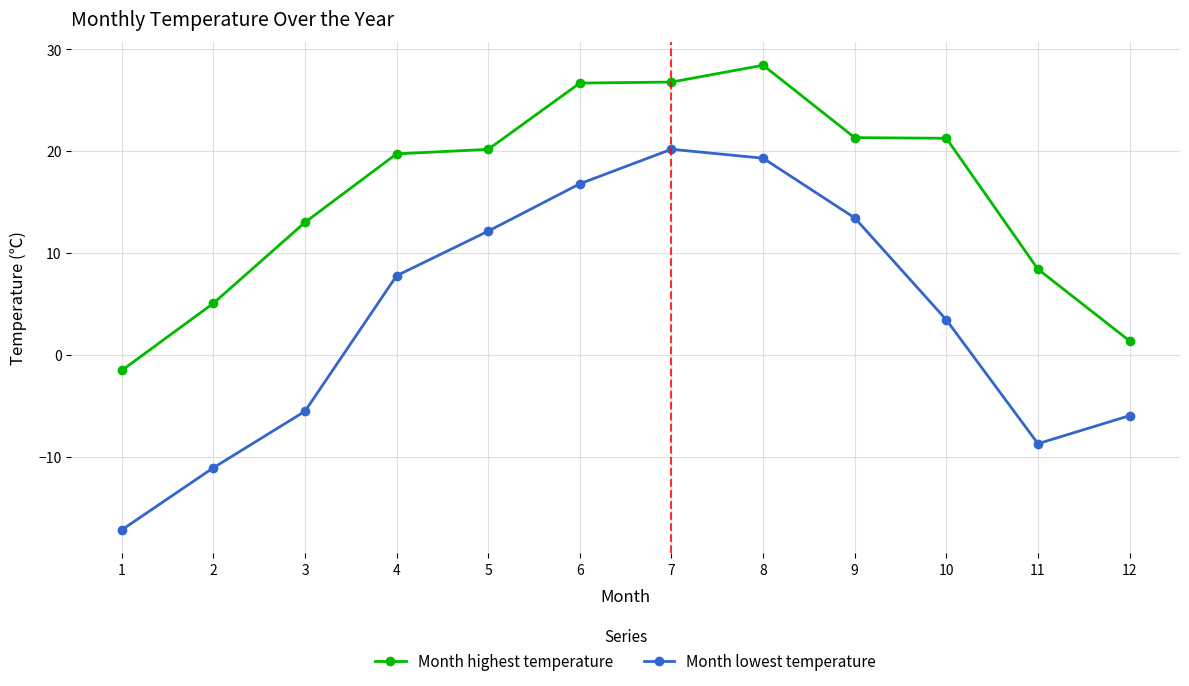

True or false: Month lowest temperature and Month highest temperature intersect in this chart.

False